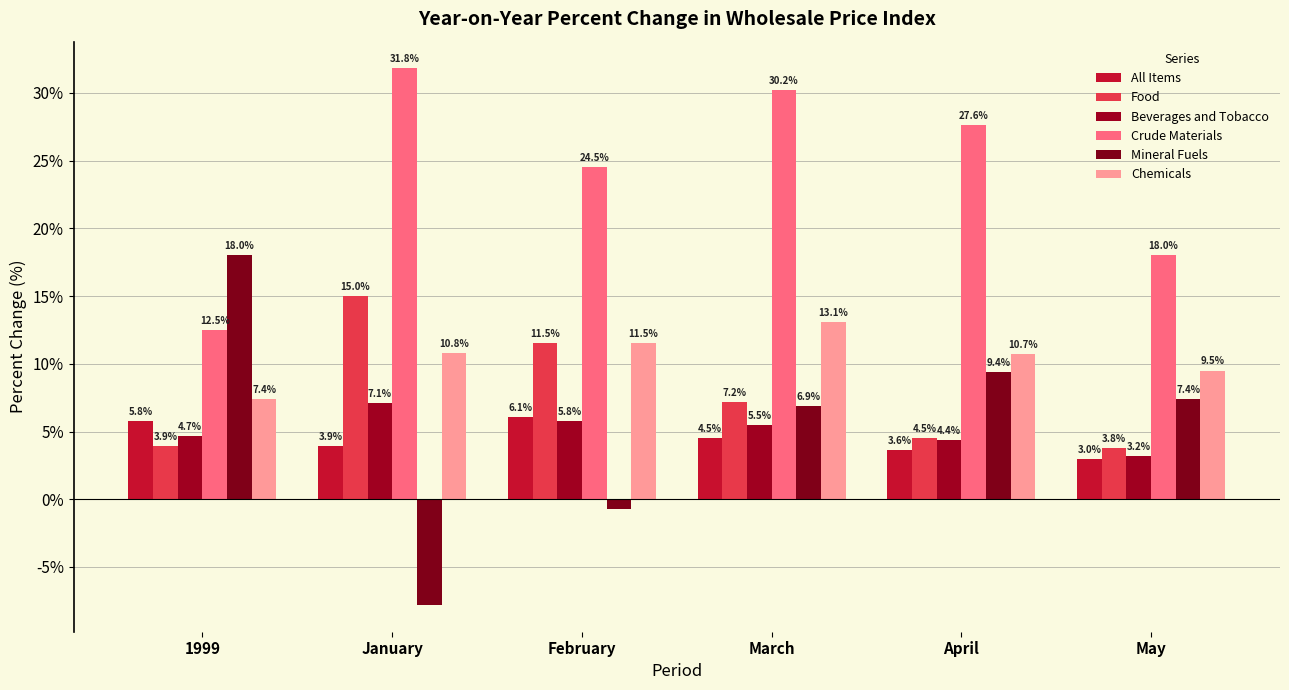

Rank the categories by Chemicals value from lowest to highest.

1999, May, April, January, February, March